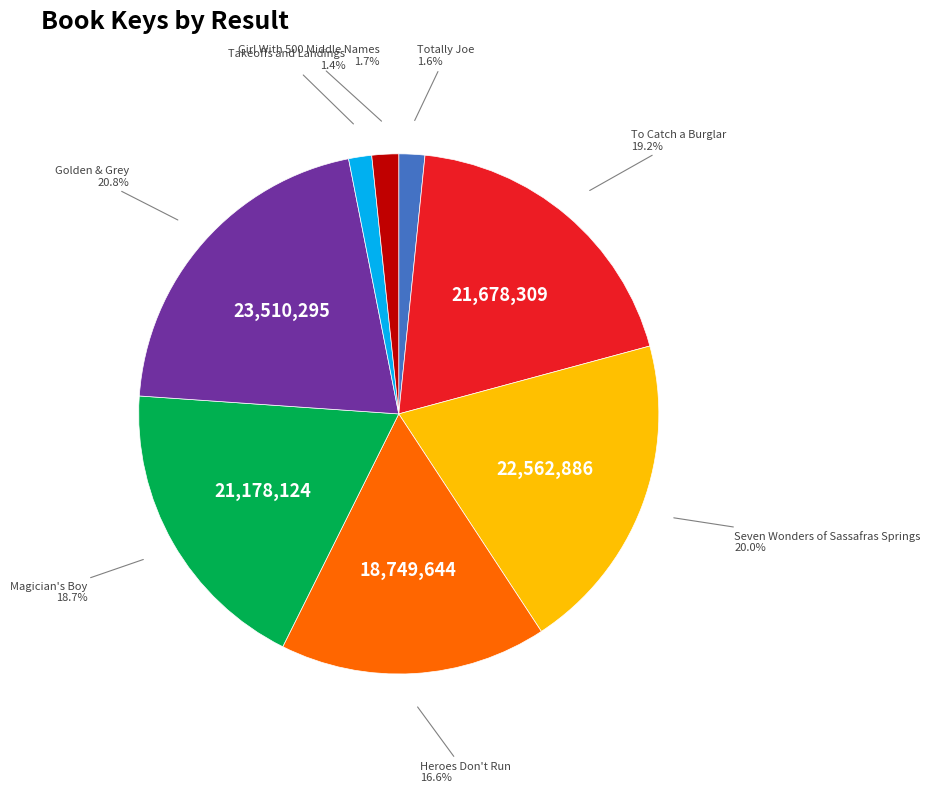

Do Totally Joe and Girl With 500 Middle Names together represent more than half of the pie?

No